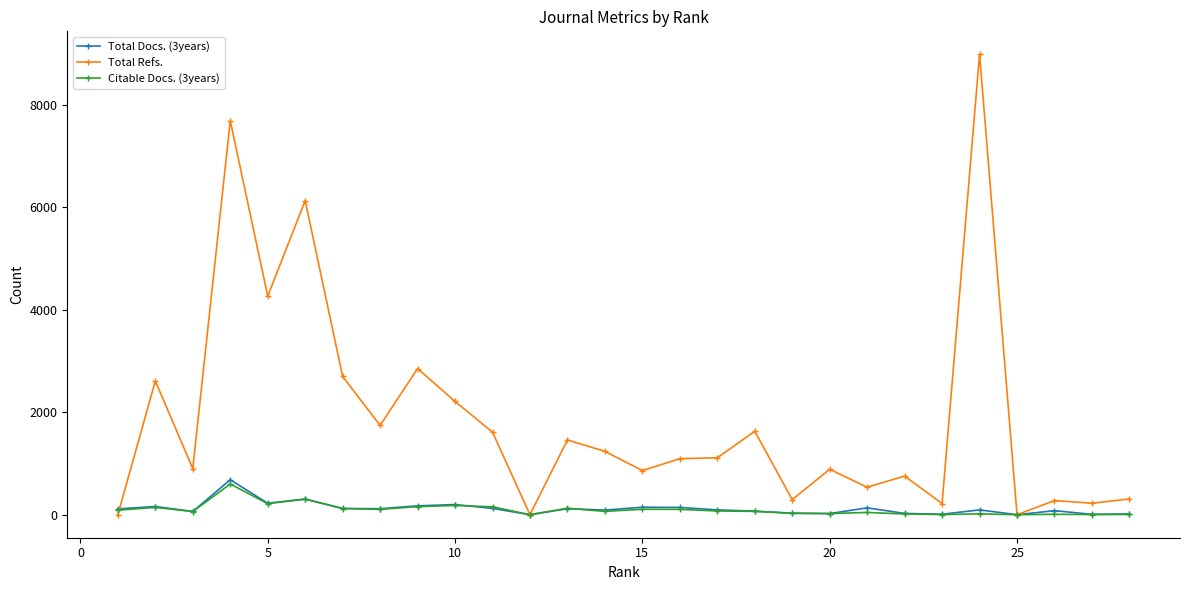

What is the greatest value displayed?

8985